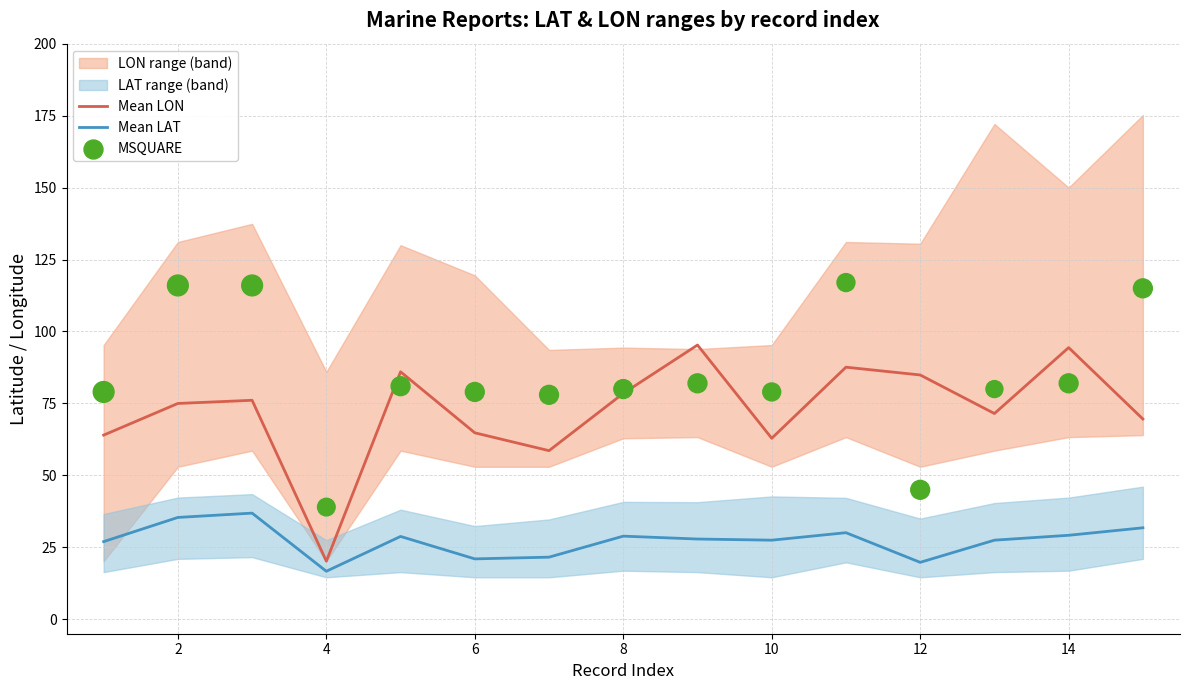

Is it true that Mean LAT equals 27.5 at 10?

True